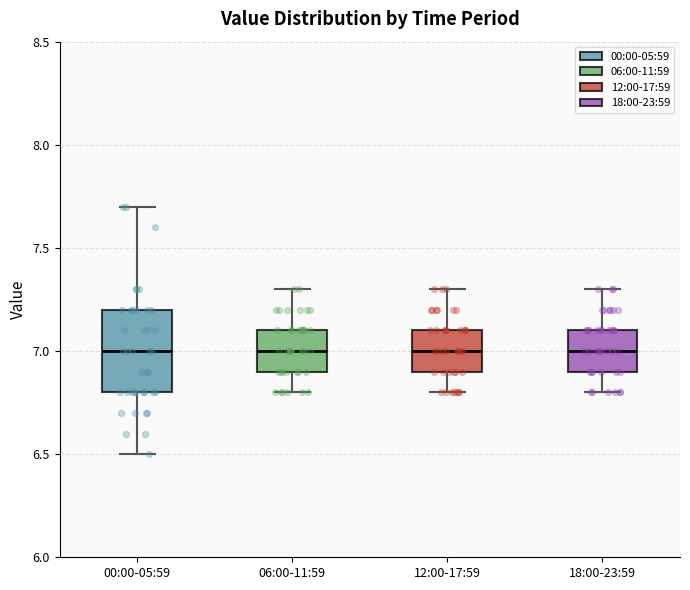

Where does the upper whisker of the box for 00:00-05:59 end on the y-axis? The values are not printed on the chart, so give them approximately, as read against the axis.

7.7